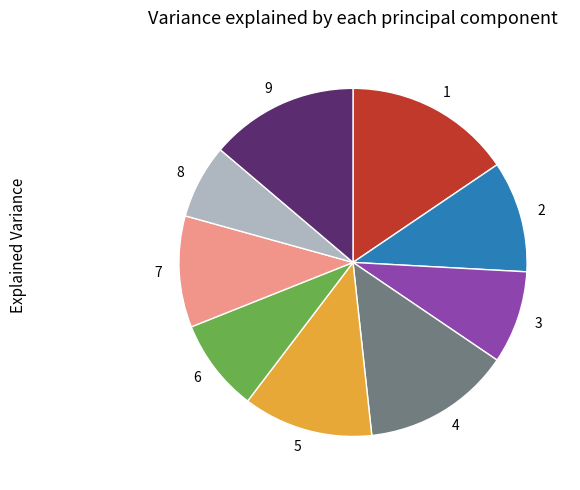

Which category has the smallest portion of the pie?

8